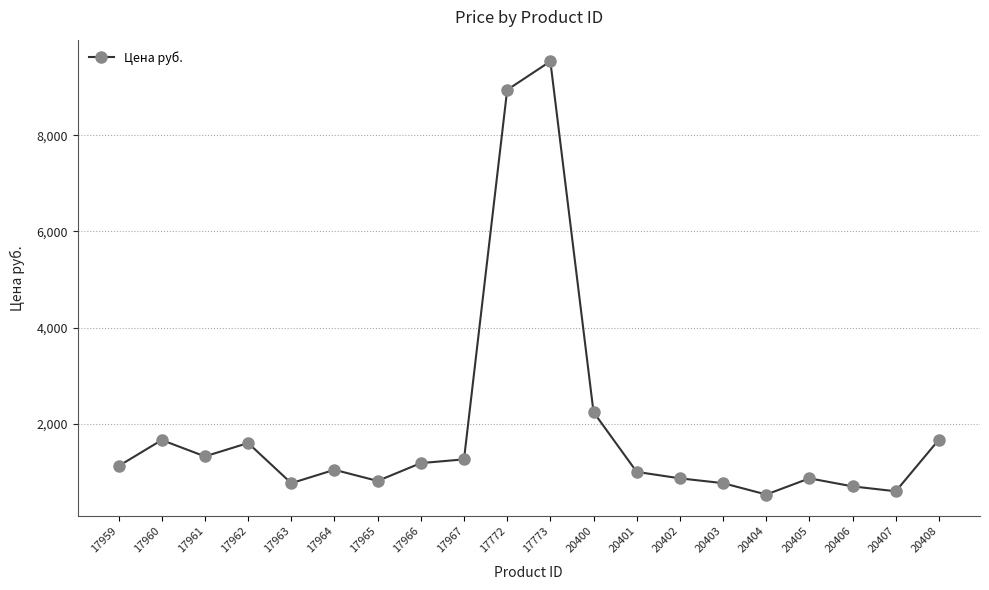

The chart shows a value of 2350.4 at 20408. True or false?

False